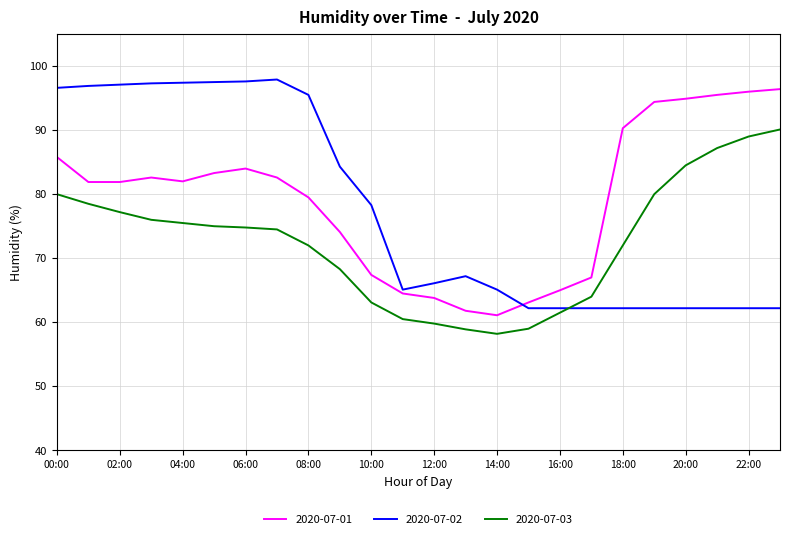

What is the minimum value for 2020-07-01?

61.1